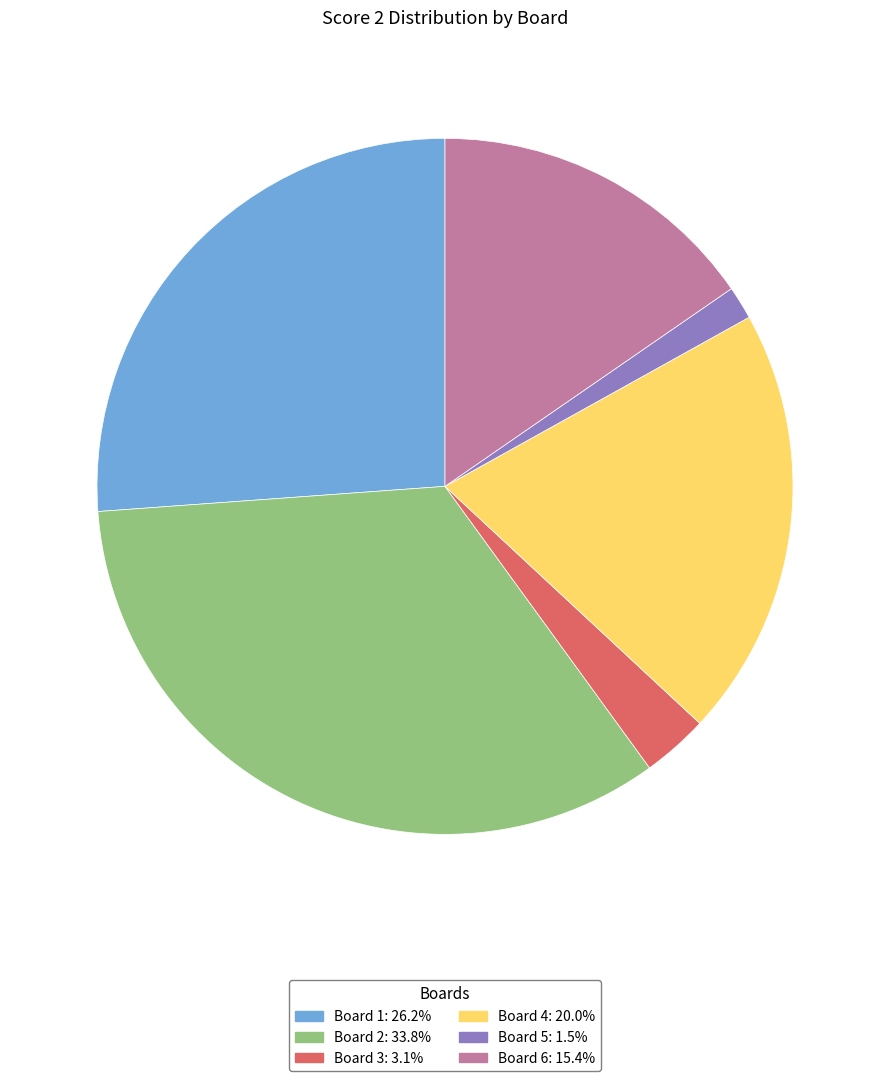

Is there a majority slice in this chart?

No